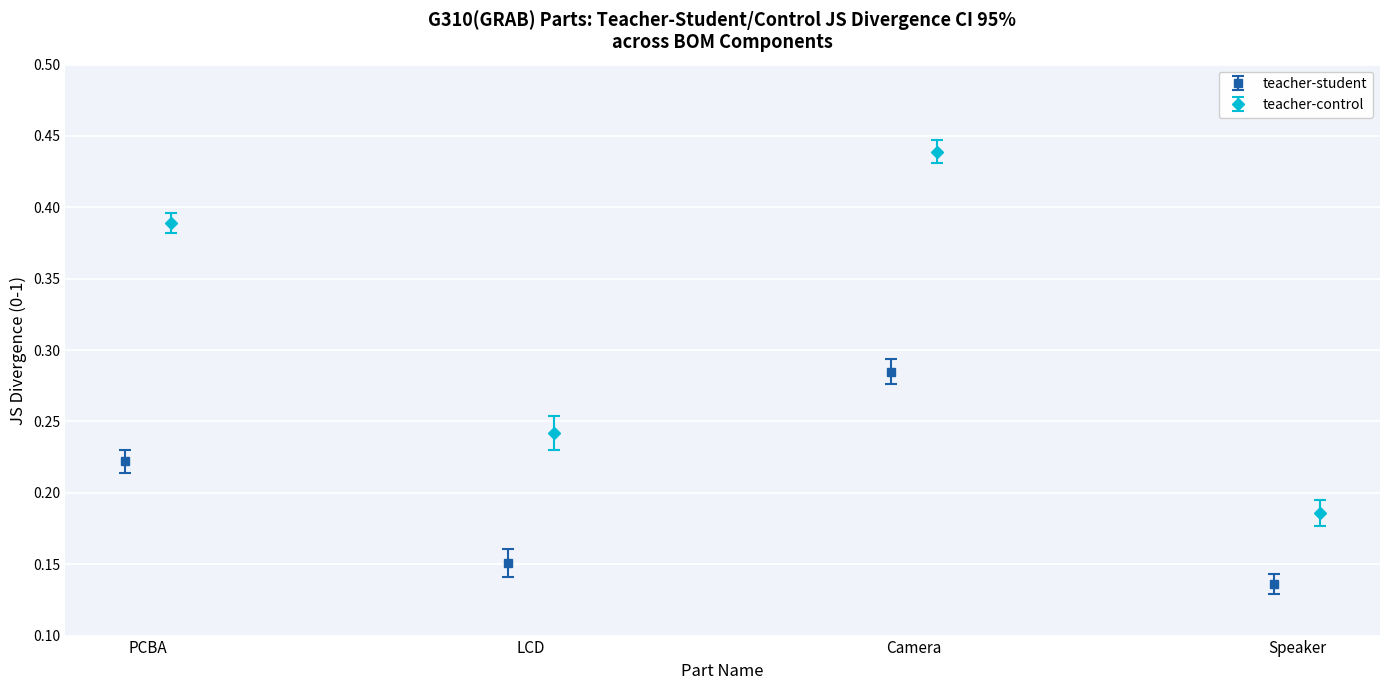

How many interior local valleys does the teacher-student series have?

1